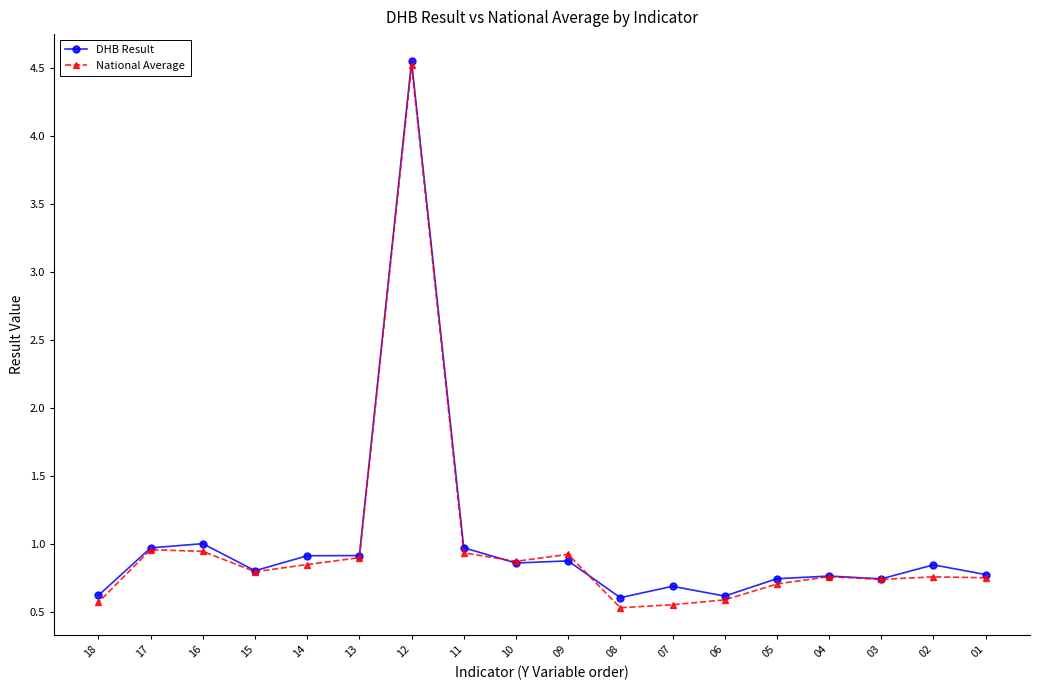

What is the difference between the second highest and minimum values in the DHB Result series?

0.4